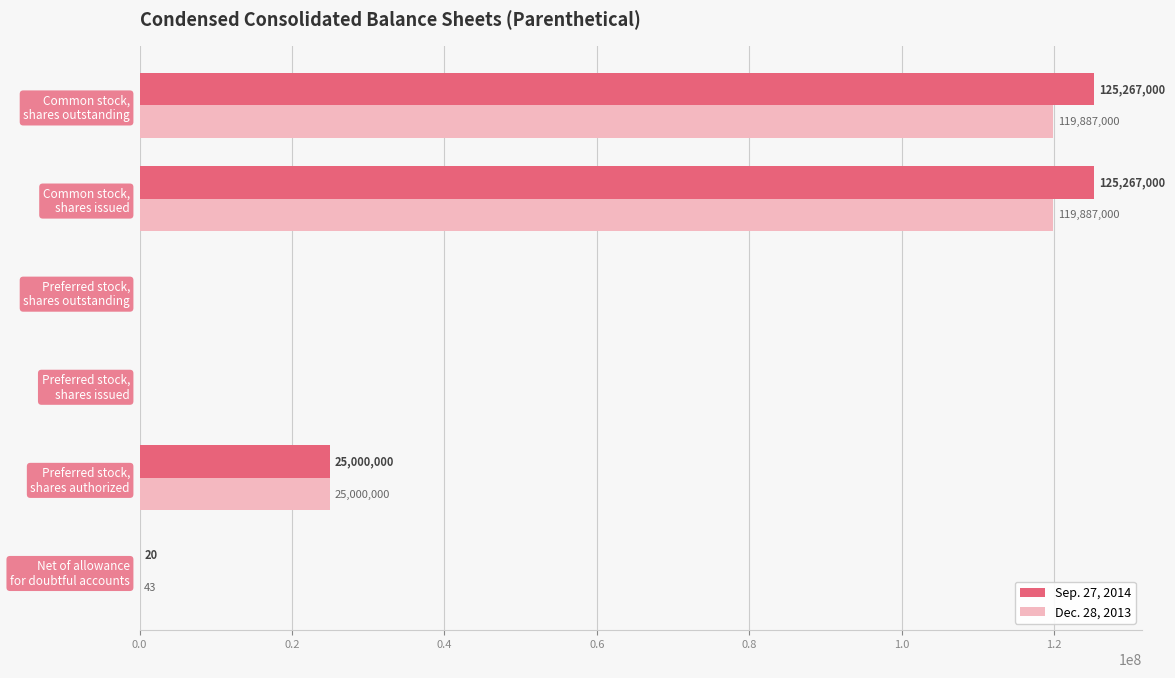

What is the greatest value displayed?

125267000